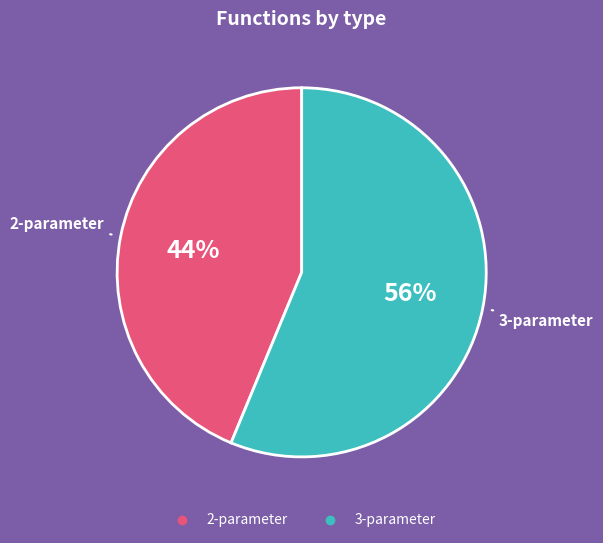

Rank the categories by value from lowest to highest.

2-parameter, 3-parameter